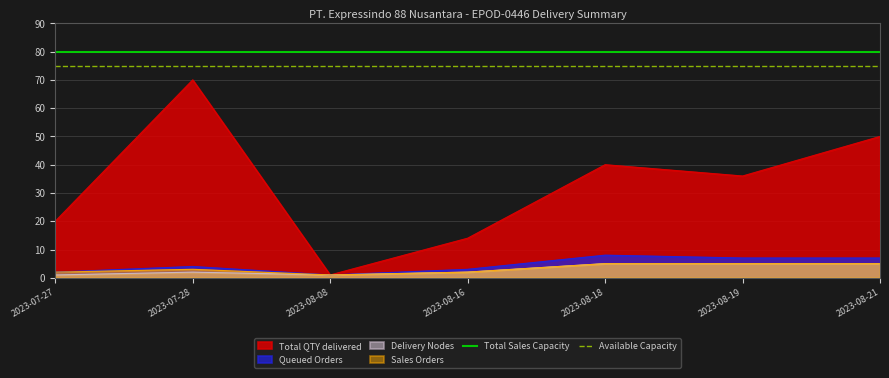

What is the difference between the highest and lowest values at 2023-08-16?

78